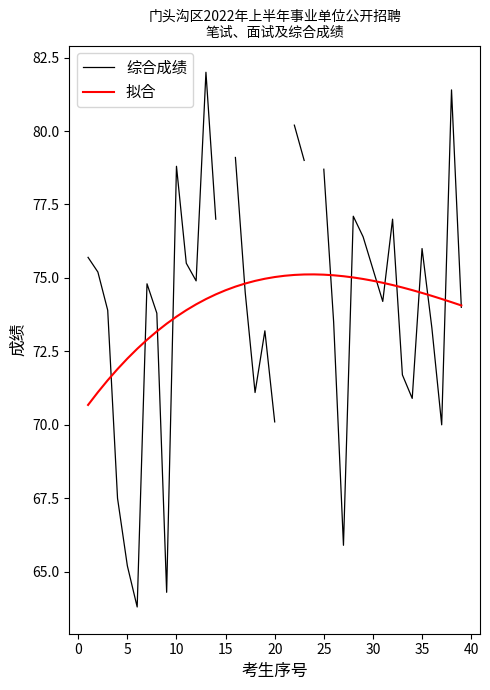

In 拟合, how many points are higher than both neighbors (excluding endpoints)?

1